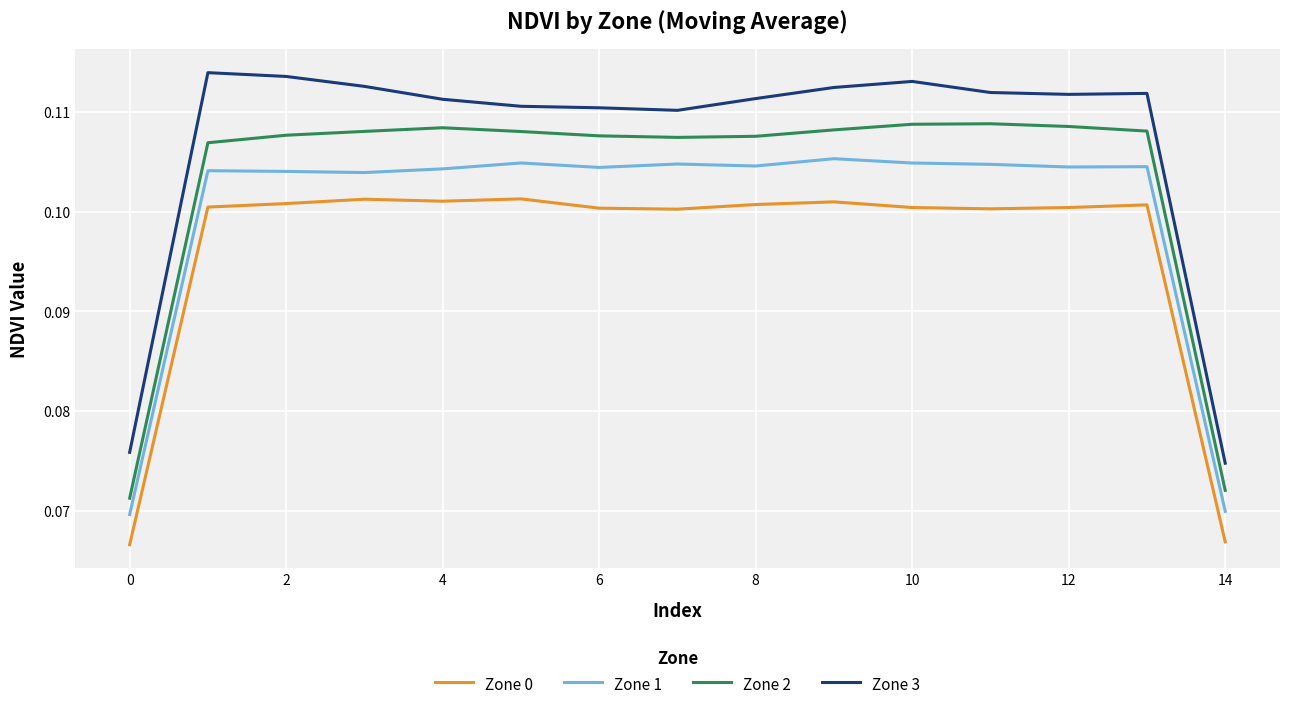

Which series has the largest total across all categories?

Zone 3